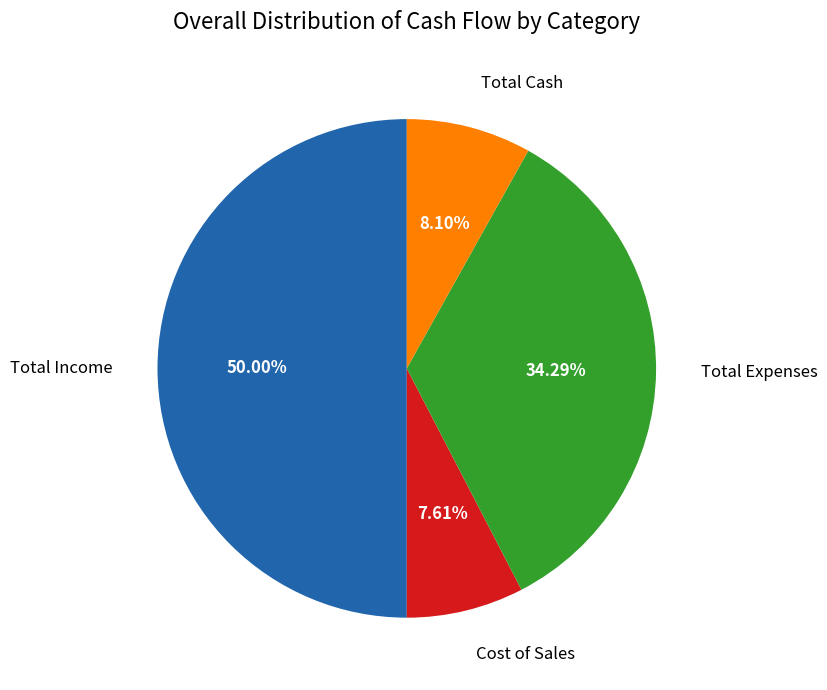

The Total Income slice represents 55% of the pie. True or false?

False